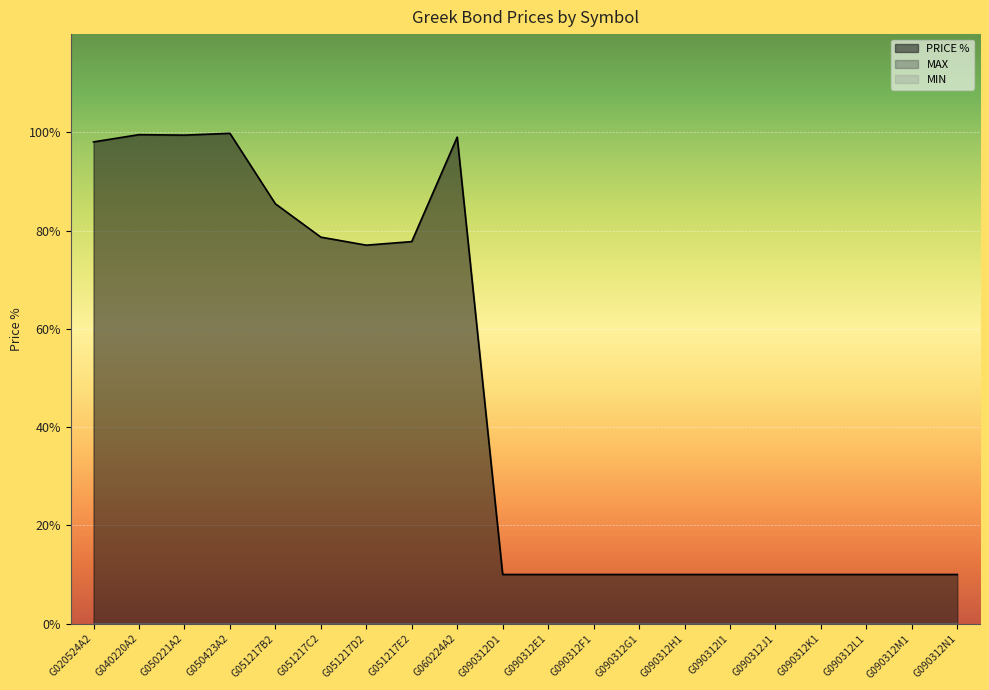

Reading left to right, list all the values displayed in this chart.

PRICE %: G020524A2=98.1	G040220A2=99.5	G050221A2=99.4	G050423A2=99.8	G051217B2=85.5	G051217C2=78.7	G051217D2=77.0	G051217E2=77.8	G060224A2=99.0	G090312D1=10.0	G090312E1=10.0	G090312F1=10.0	G090312G1=10.0	G090312H1=10.0	G090312I1=10.0	G090312J1=10.0	G090312K1=10.0	G090312L1=10.0	G090312M1=10.0	G090312N1=10.0
MAX: G020524A2=0.0	G040220A2=0.0	G050221A2=0.0	G050423A2=0.0	G051217B2=0.0	G051217C2=0.0	G051217D2=0.0	G051217E2=0.0	G060224A2=0.0	G090312D1=0.0	G090312E1=0.0	G090312F1=0.0	G090312G1=0.0	G090312H1=0.0	G090312I1=0.0	G090312J1=0.0	G090312K1=0.0	G090312L1=0.0	G090312M1=0.0	G090312N1=0.0
MIN: G020524A2=0.0	G040220A2=0.0	G050221A2=0.0	G050423A2=0.0	G051217B2=0.0	G051217C2=0.0	G051217D2=0.0	G051217E2=0.0	G060224A2=0.0	G090312D1=0.0	G090312E1=0.0	G090312F1=0.0	G090312G1=0.0	G090312H1=0.0	G090312I1=0.0	G090312J1=0.0	G090312K1=0.0	G090312L1=0.0	G090312M1=0.0	G090312N1=0.0